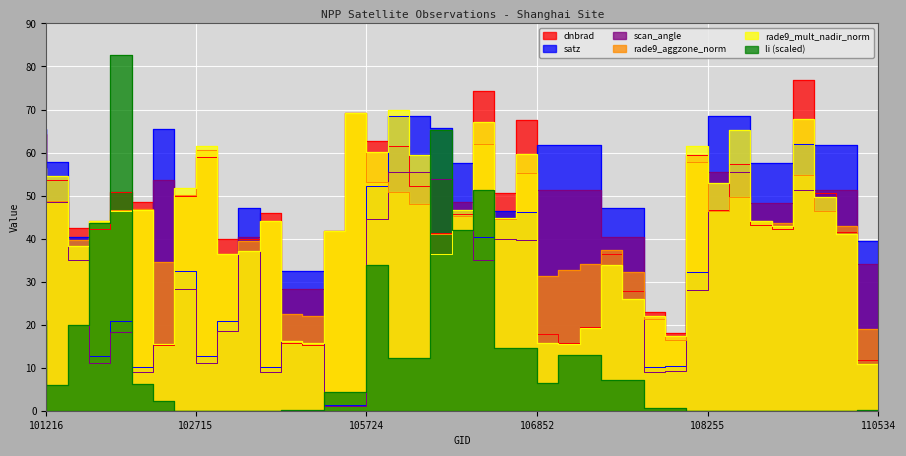

True or false: rade9_aggzone_norm has a value of 11.6 at 101216.

False